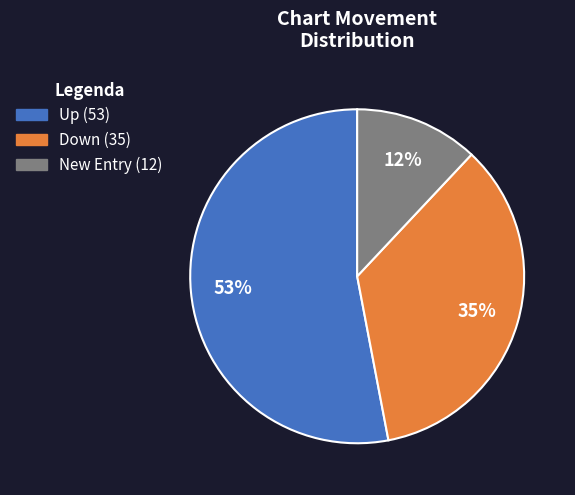

Is there any slice that represents more than half of the pie?

Yes